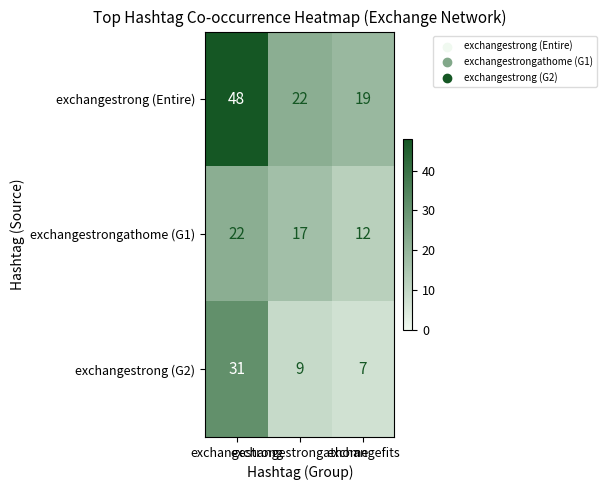

At how many categories does at least one series exceed 13?

3